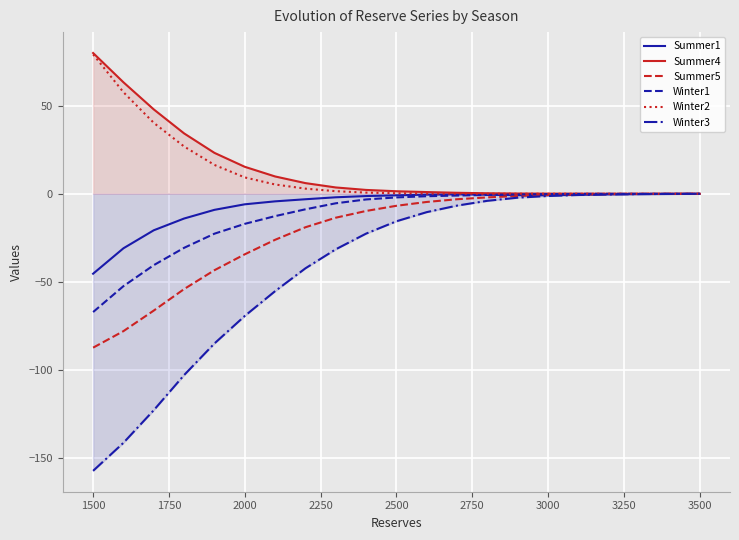

Reading right to left, transcribe all the data shown in this chart.

Summer1: -0.1	-0.1	-0.2	-0.4	-0.6	-0.9	-0.8	-0.5	-0.3	-0.5	-0.9	-1.3	-2.0	-3.1	-4.3	-6.0	-9.1	-14.1	-20.8	-31.0	-45.4
Summer4: 0.0	0.0	0.0	0.0	0.0	0.1	0.1	0.3	0.6	1.0	1.4	2.2	3.6	6.1	9.8	15.3	23.2	34.3	48.0	63.4	80.0
Summer5: -0.0	-0.1	-0.1	-0.2	-0.4	-0.7	-1.3	-2.1	-3.1	-4.7	-6.8	-9.8	-13.6	-19.0	-26.2	-34.4	-43.5	-54.2	-66.4	-78.1	-87.5
Winter1: -0.0	-0.0	-0.0	-0.0	-0.1	-0.2	-0.4	-0.7	-1.0	-1.4	-2.1	-3.2	-5.4	-8.8	-12.7	-17.1	-22.7	-30.7	-40.6	-52.5	-67.2
Winter2: 0.0	0.0	0.0	0.0	0.0	0.0	0.0	0.0	0.1	0.1	0.3	0.7	1.5	2.9	5.3	9.3	16.4	26.9	40.3	57.7	79.2
Winter3: -0.0	-0.1	-0.2	-0.4	-0.7	-1.3	-2.2	-4.0	-6.7	-10.4	-15.7	-22.7	-31.6	-42.4	-55.4	-69.5	-85.1	-103.1	-123.0	-141.6	-157.5